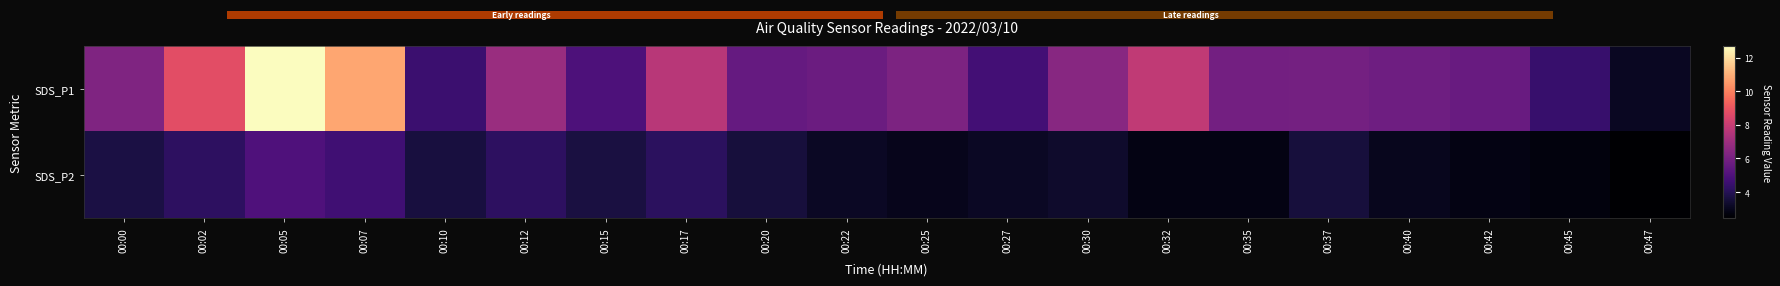

At which label is SDS_P1 closest to 7?

00:12